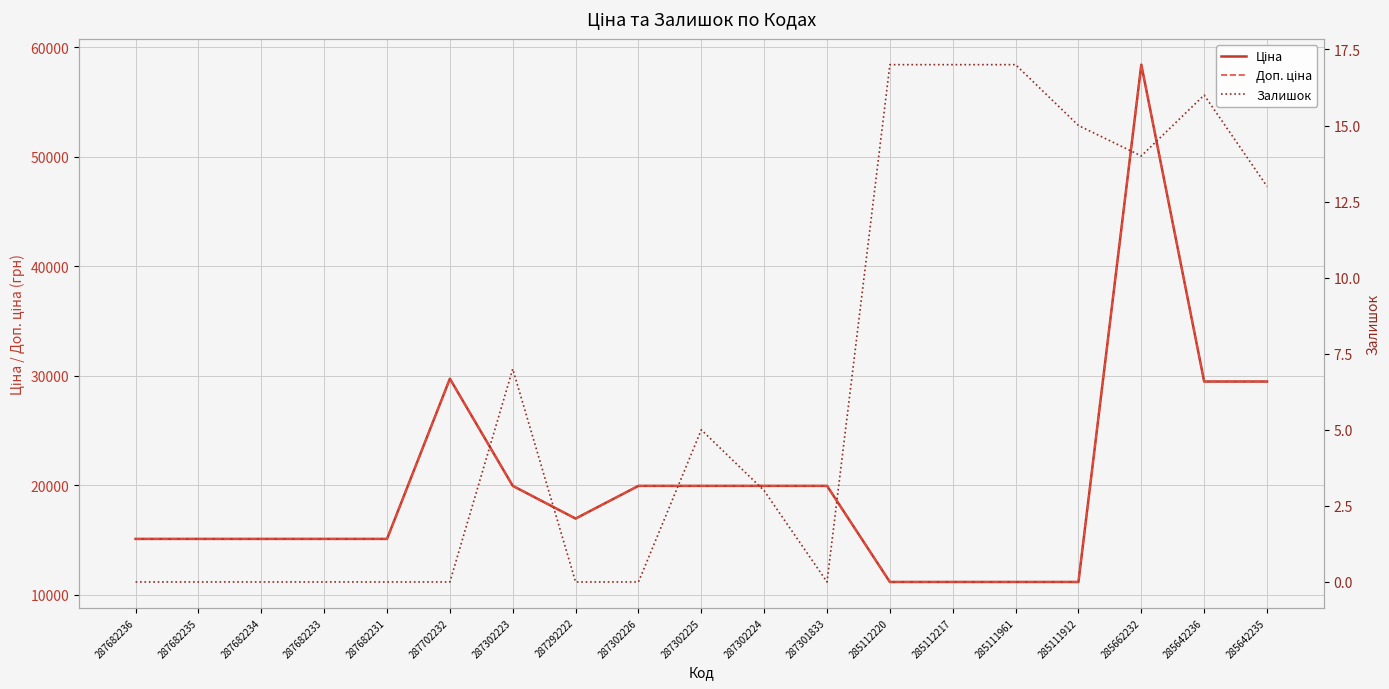

Reading left to right, transcribe all the data shown in this chart.

Ціна: 287682236=15120.0	287682235=15120.0	287682234=15120.0	287682233=15120.0	287682231=15120.0	287702232=29747.2	287302223=19964.2	287292222=16976.3	287302226=19964.2	287302225=19964.2	287302224=19964.2	287301833=19964.2	285112220=11188.2	285112217=11188.2	285111961=11188.2	285111912=11188.2	285662232=58426.5	285642236=29491.5	285642235=29491.5
Доп. ціна: 287682236=15120.0	287682235=15120.0	287682234=15120.0	287682233=15120.0	287682231=15120.0	287702232=29747.2	287302223=19964.2	287292222=16976.3	287302226=19964.2	287302225=19964.2	287302224=19964.2	287301833=19964.2	285112220=11188.2	285112217=11188.2	285111961=11188.2	285111912=11188.2	285662232=58426.5	285642236=29491.5	285642235=29491.5
Залишок: 287682236=0.0	287682235=0.0	287682234=0.0	287682233=0.0	287682231=0.0	287702232=0.0	287302223=7.0	287292222=0.0	287302226=0.0	287302225=5.0	287302224=3.0	287301833=0.0	285112220=17.0	285112217=17.0	285111961=17.0	285111912=15.0	285662232=14.0	285642236=16.0	285642235=13.0